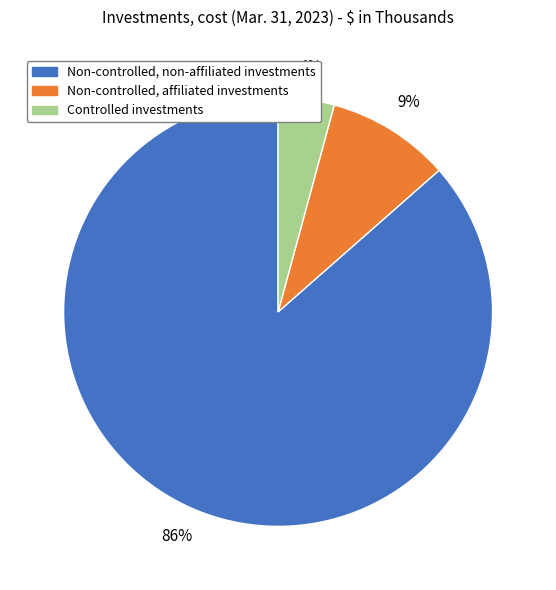

Which slice is the smallest?

Controlled investments